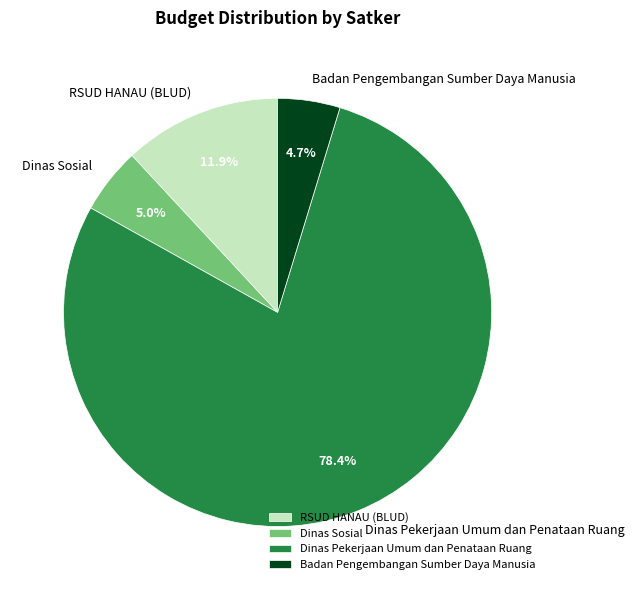

Between Dinas Sosial and Dinas Pekerjaan Umum dan Penataan Ruang, which is larger?

Dinas Pekerjaan Umum dan Penataan Ruang